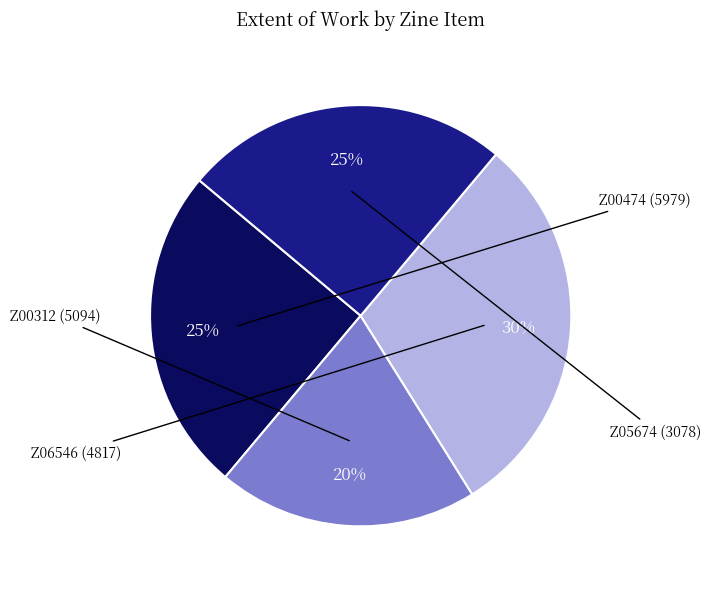

To the nearest percent, what is the difference between the largest and smallest slice percentages?

10%